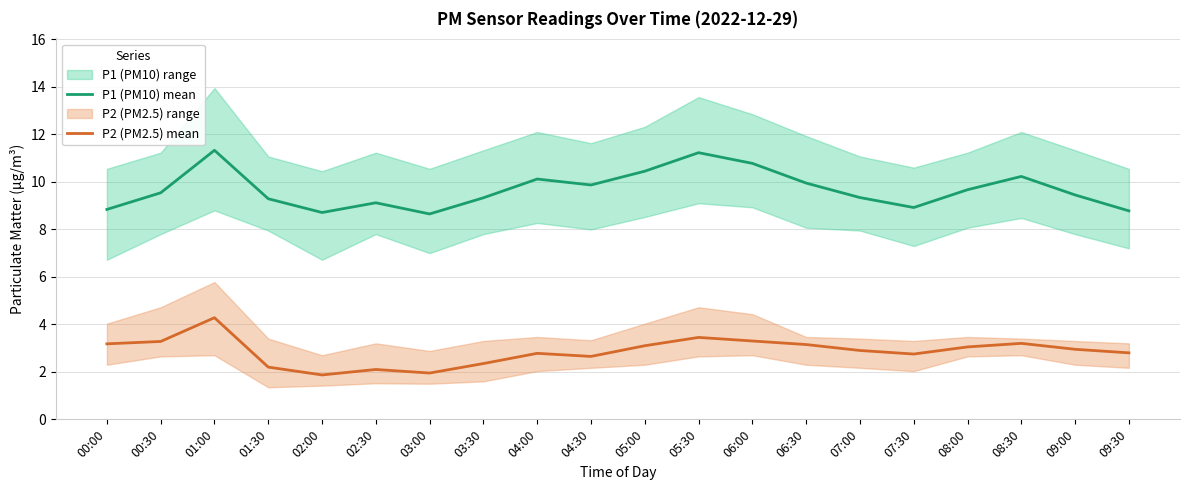

Which category has the lowest value across all series?

02:00